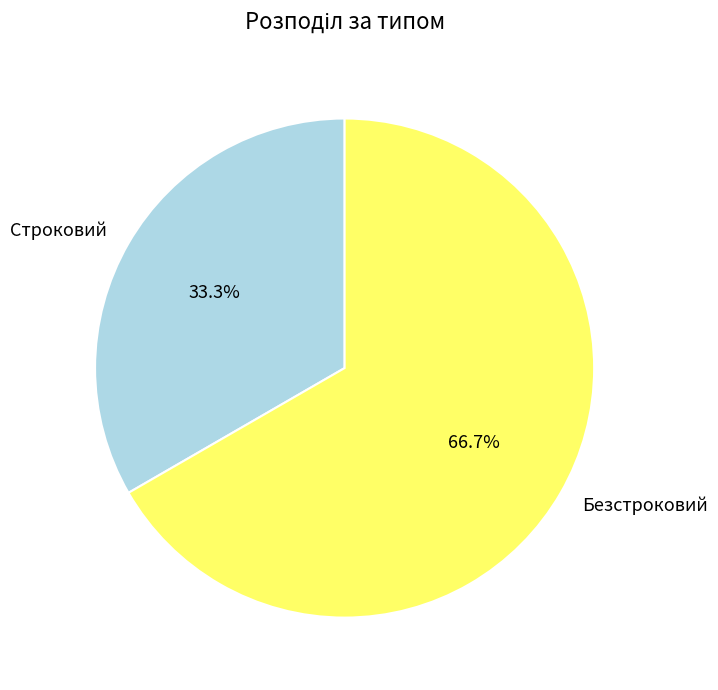

To the nearest percent, what is the difference between the largest and smallest slice percentages?

33%